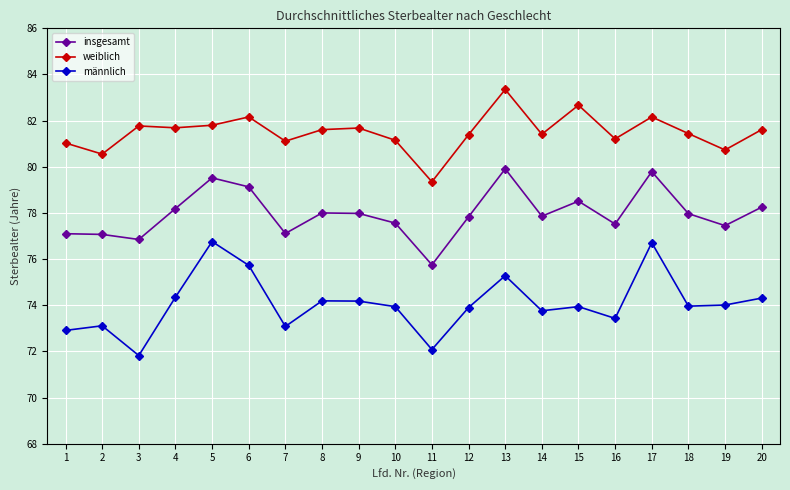

True or false: weiblich has more than 1 points higher than both neighbors.

True